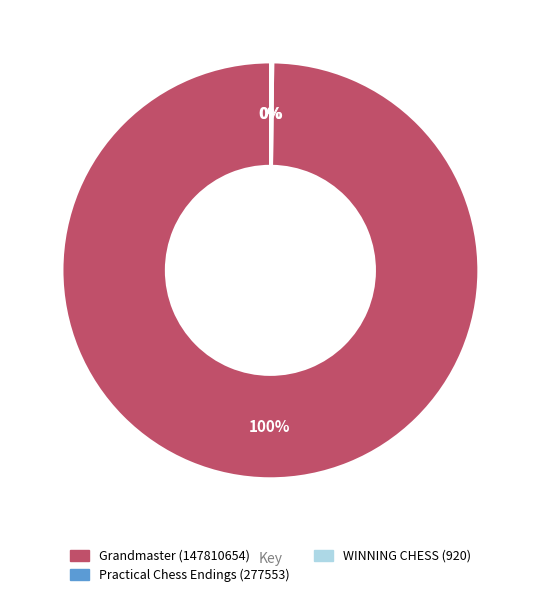

To the nearest percent, what is the difference between the largest and smallest slice percentages?

100%